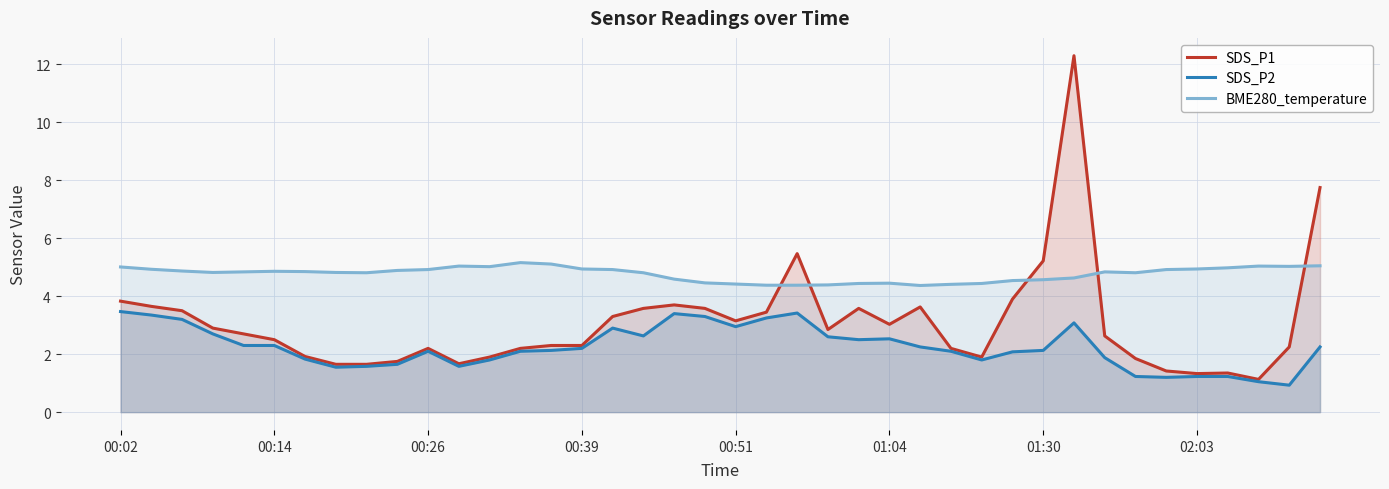

How many lines are shown in the chart?

3